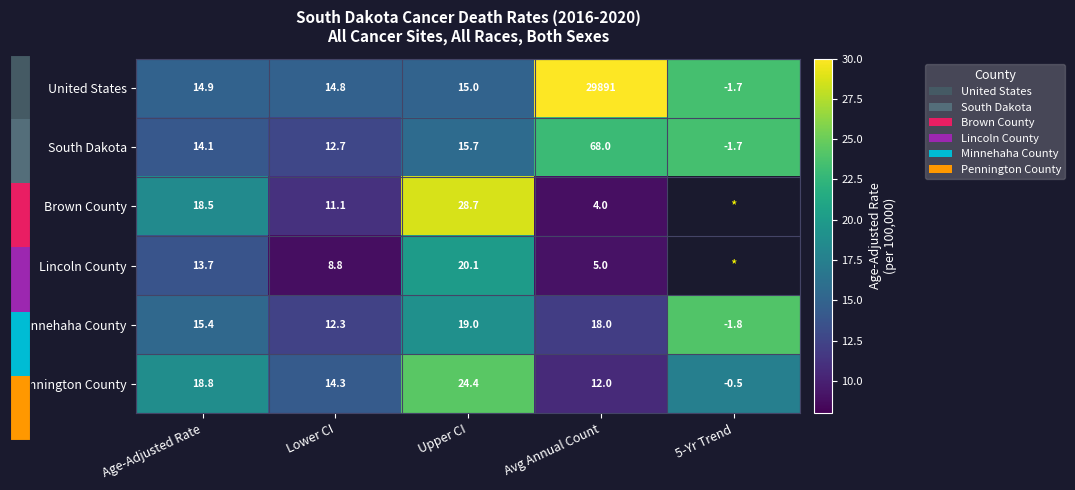

What is the spread (max minus min) of values at Upper CI?

13.7